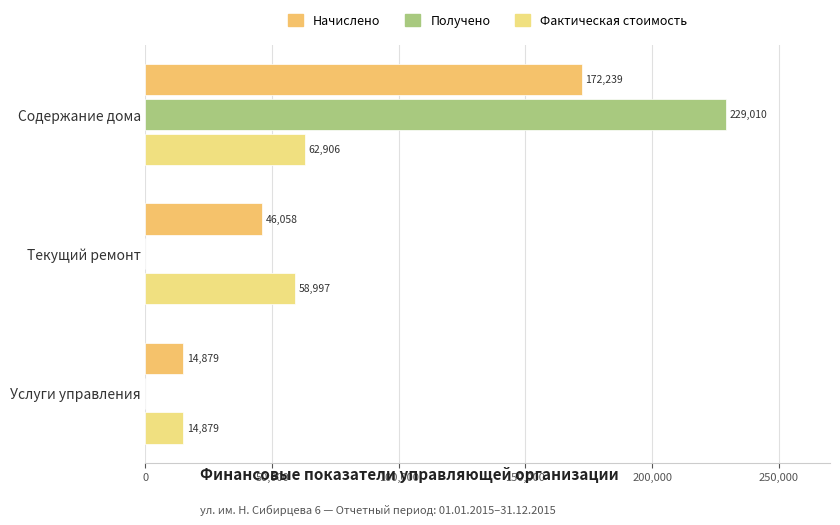

What is the minimum value for Фактическая стоимость?

14879.5